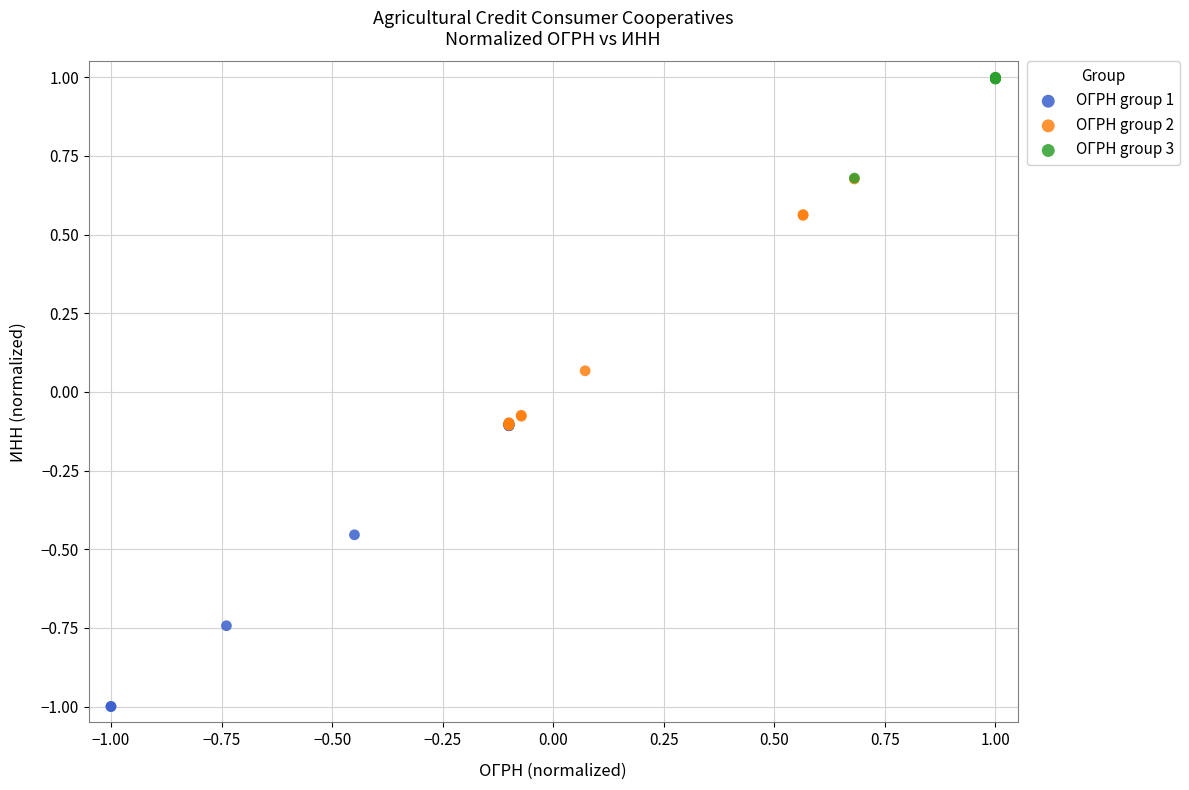

Which series has the largest Y range (max minus min)?

ОГРН group 1